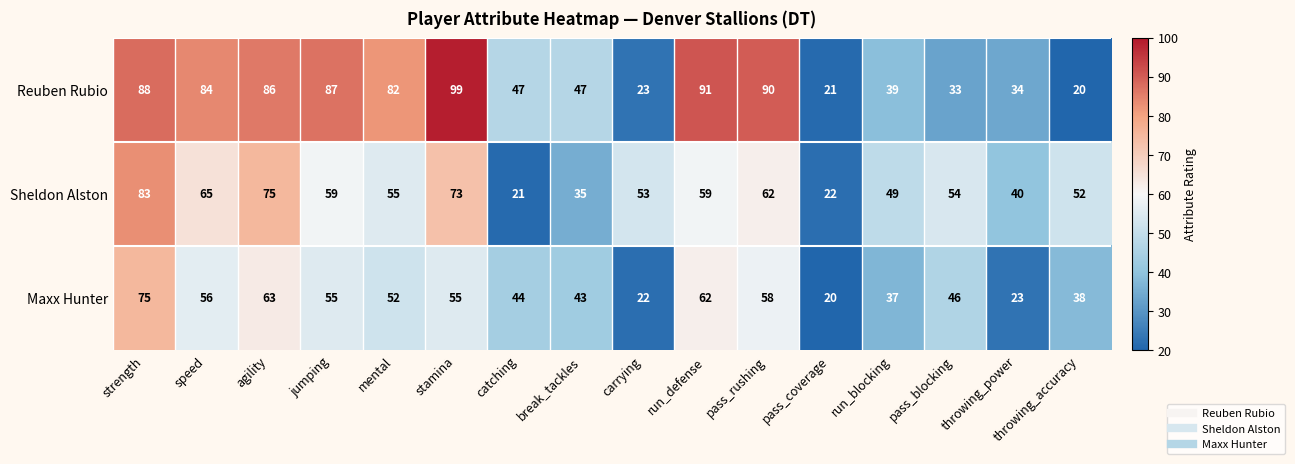

What is the difference between the maximum and minimum values in the Sheldon Alston series?

62